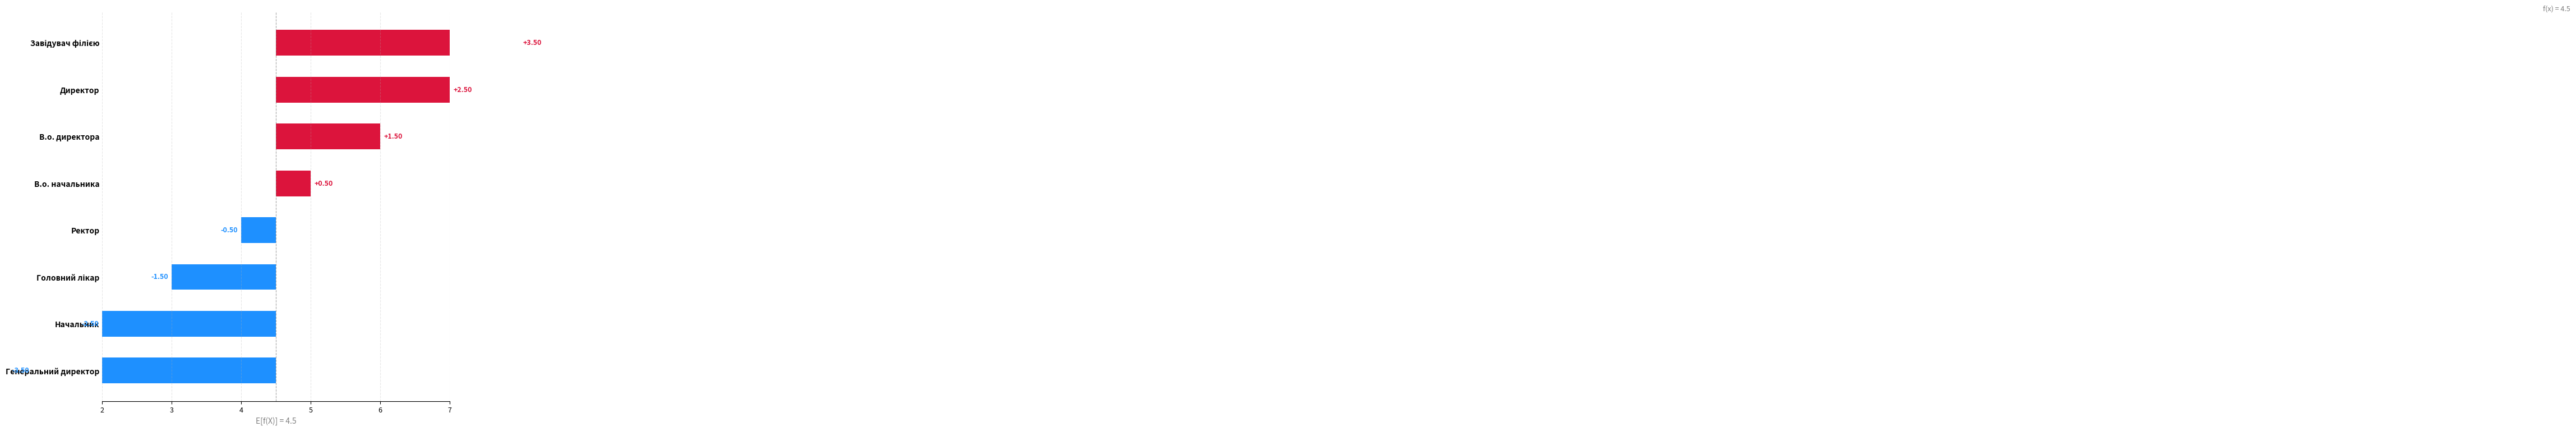

How many negative values are there?

4